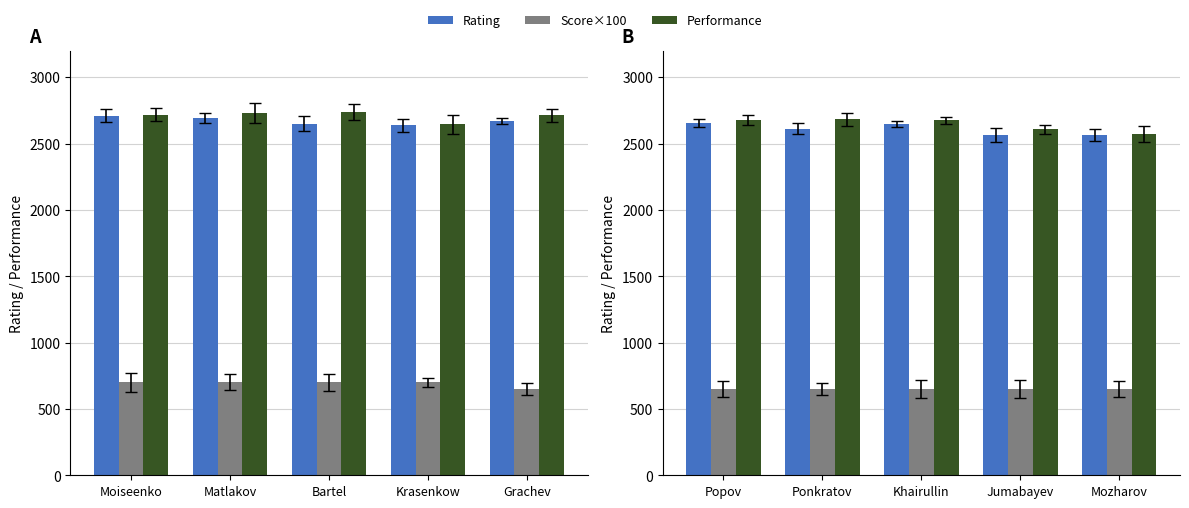

What is the value of the Rating bar at the 5th from the left?

2564